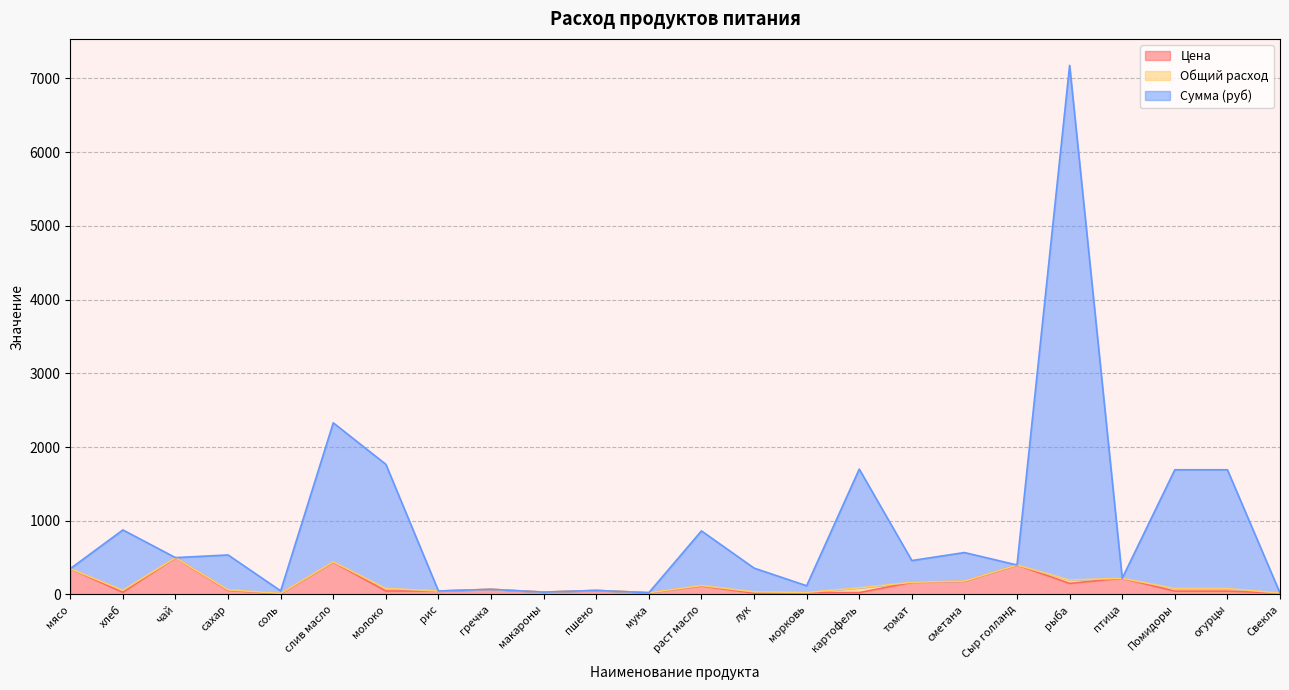

What is the highest value of the Цена series?

500.0